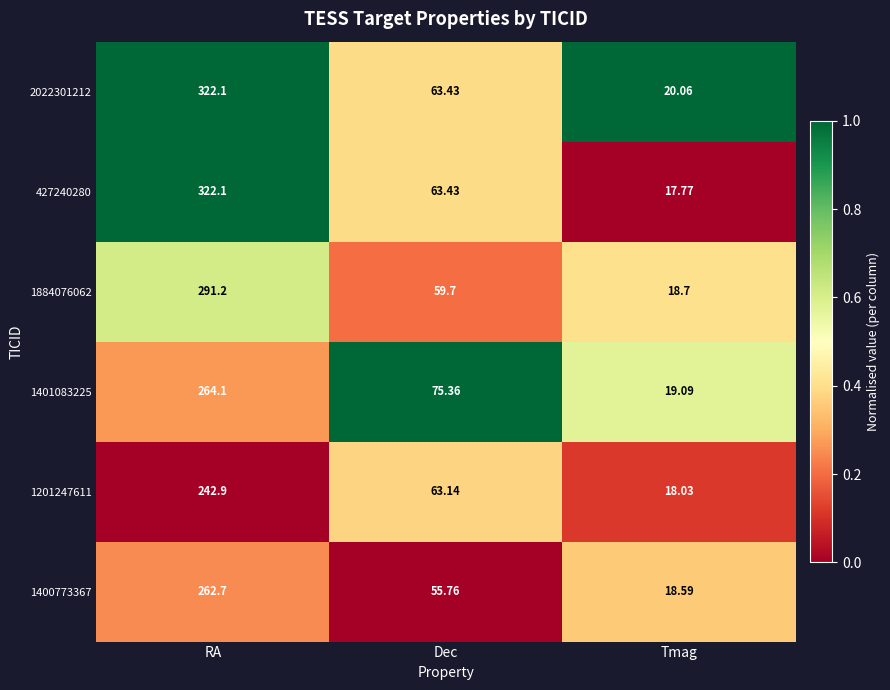

List the labels in order of 427240280 value, smallest first.

Tmag, Dec, RA